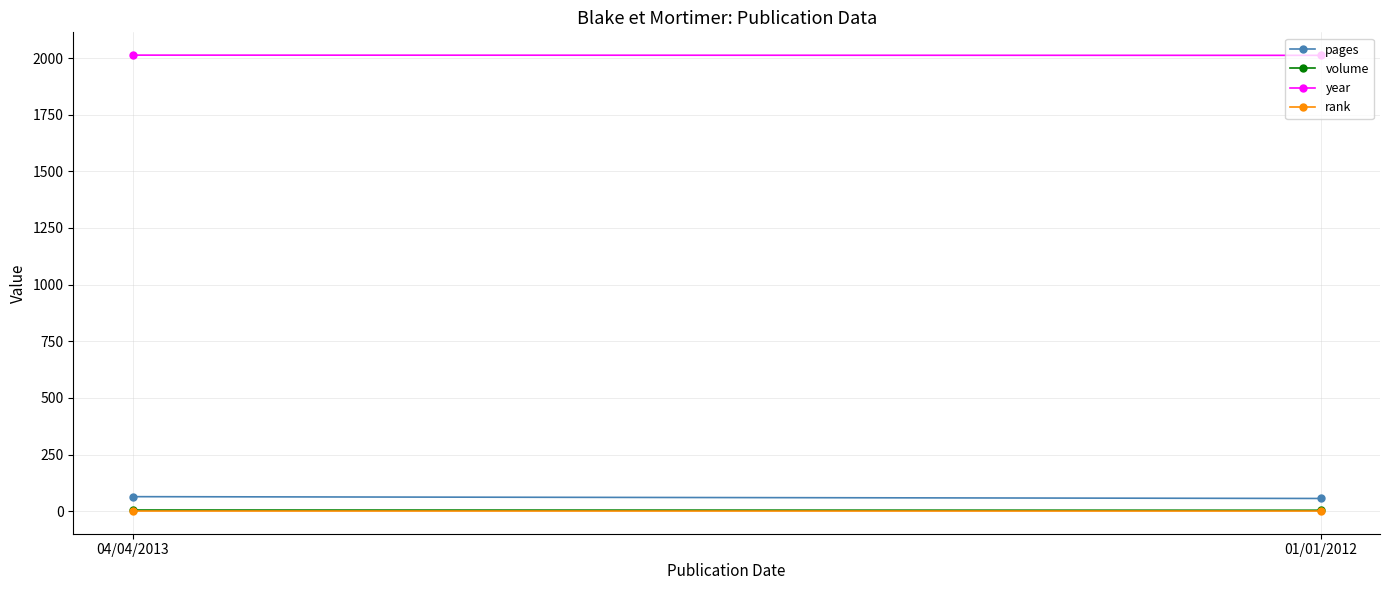

What is the difference between the volume values at 04/04/2013 and 01/01/2012?

1